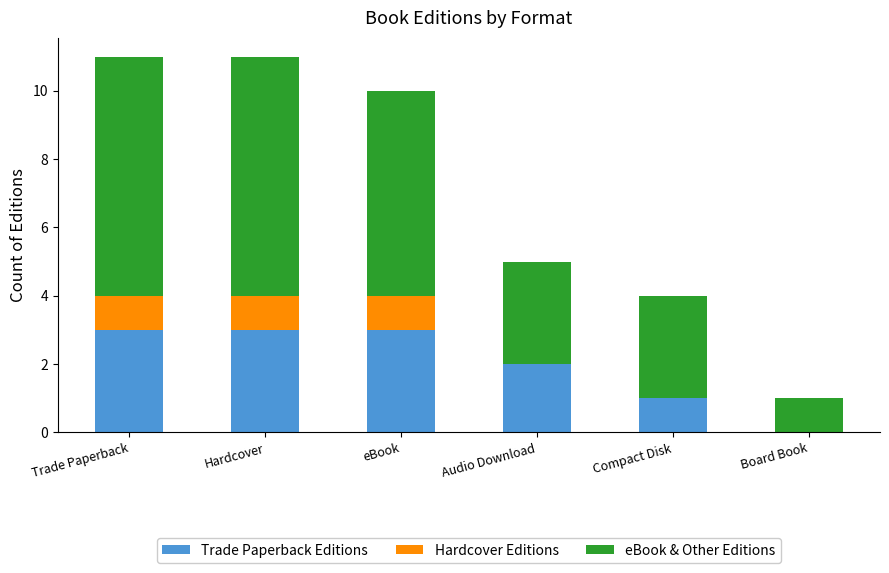

What is the total value across all series at Compact Disk?

4